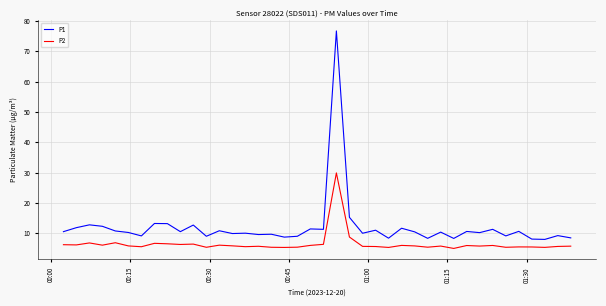

List the series in order of their overall mean, lowest first.

P2, P1